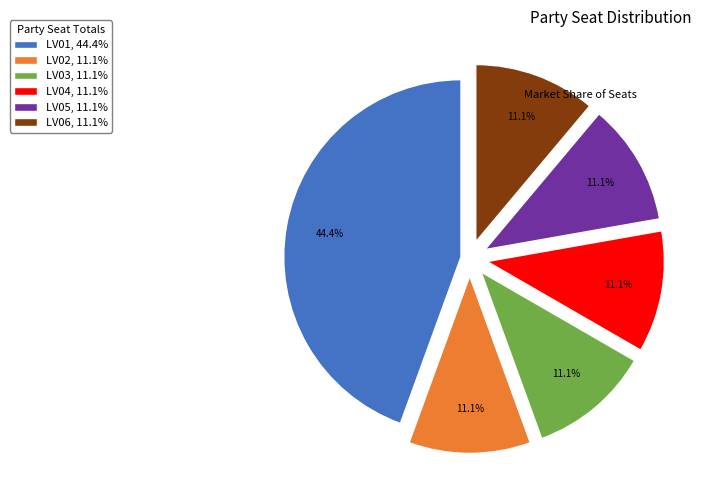

Which slice is the largest?

LV01